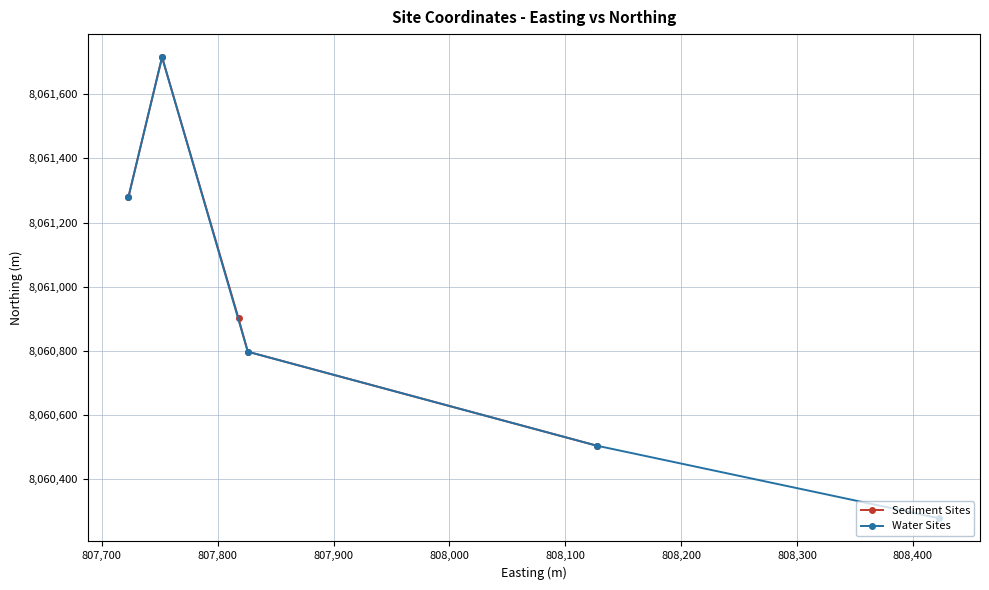

List the series in order of their peak value, highest first.

Sediment Sites, Water Sites